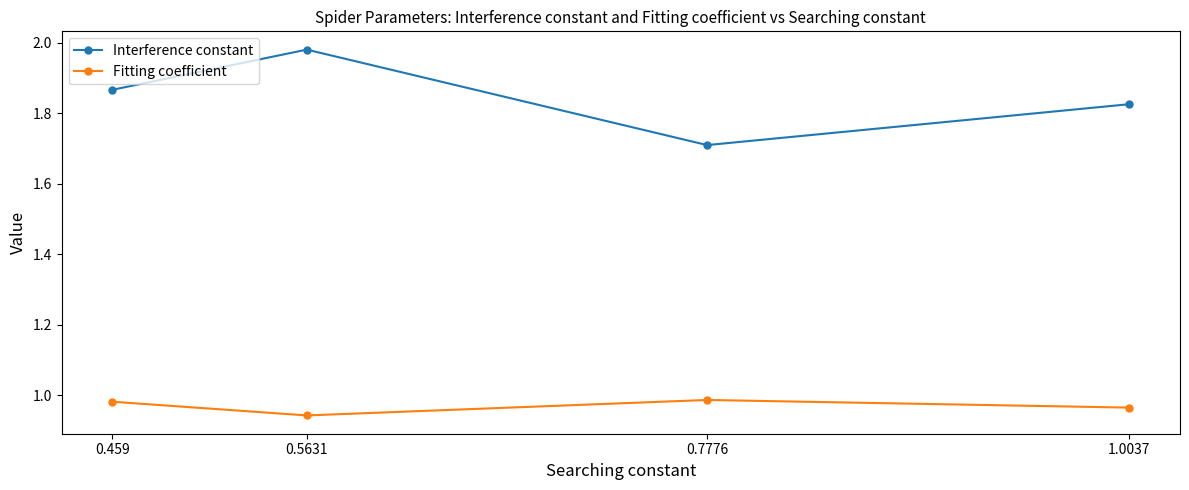

The value of Interference constant at 1.0037 is 2.6. True or false?

False